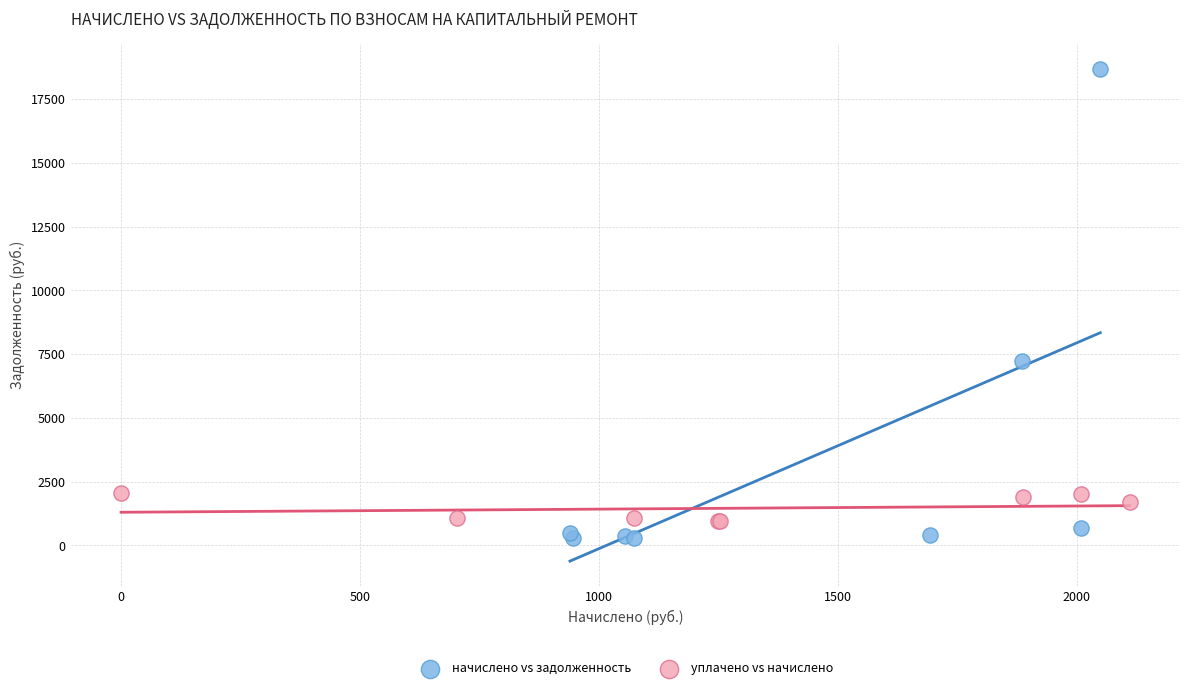

Which series reaches the minimum Y coordinate?

начислено vs задолженность